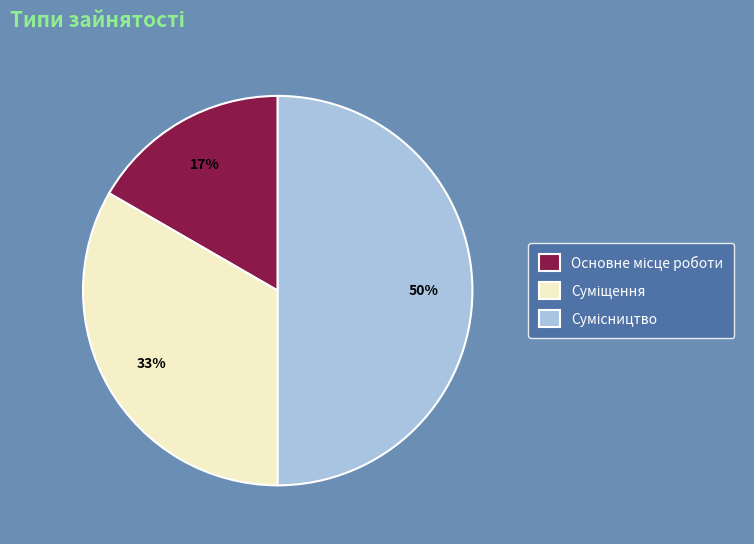

To the nearest percent, what is the difference between the largest and smallest slice percentages?

33%